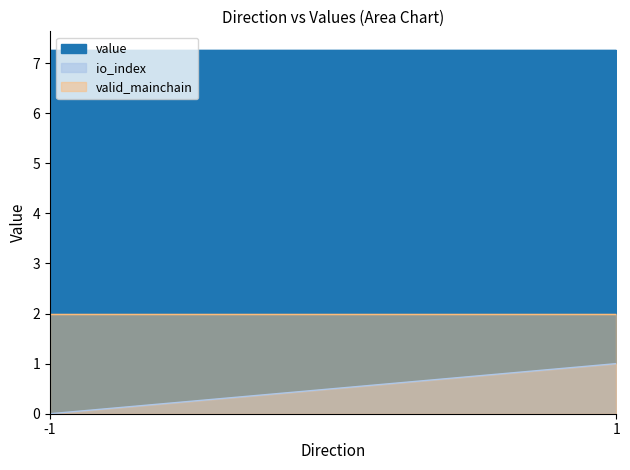

Which series has the widest spread of values?

io_index